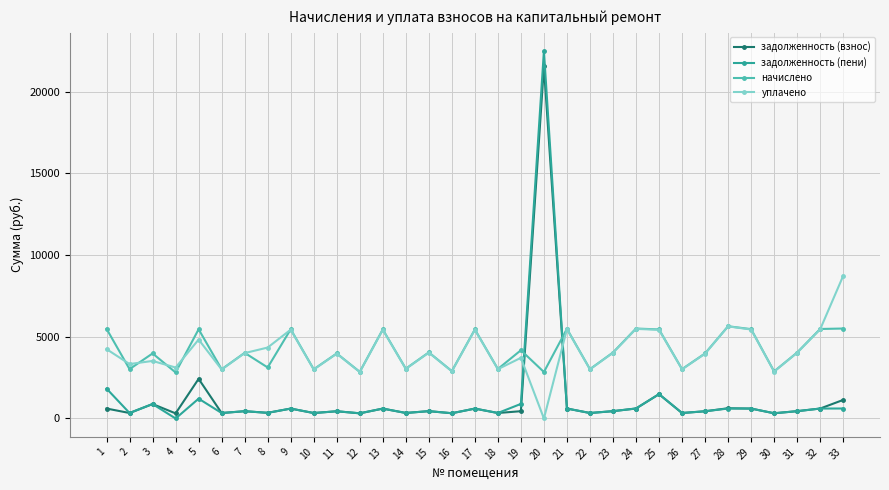

After their last crossing, which series has the higher values: начислено or задолженность (пени)?

начислено